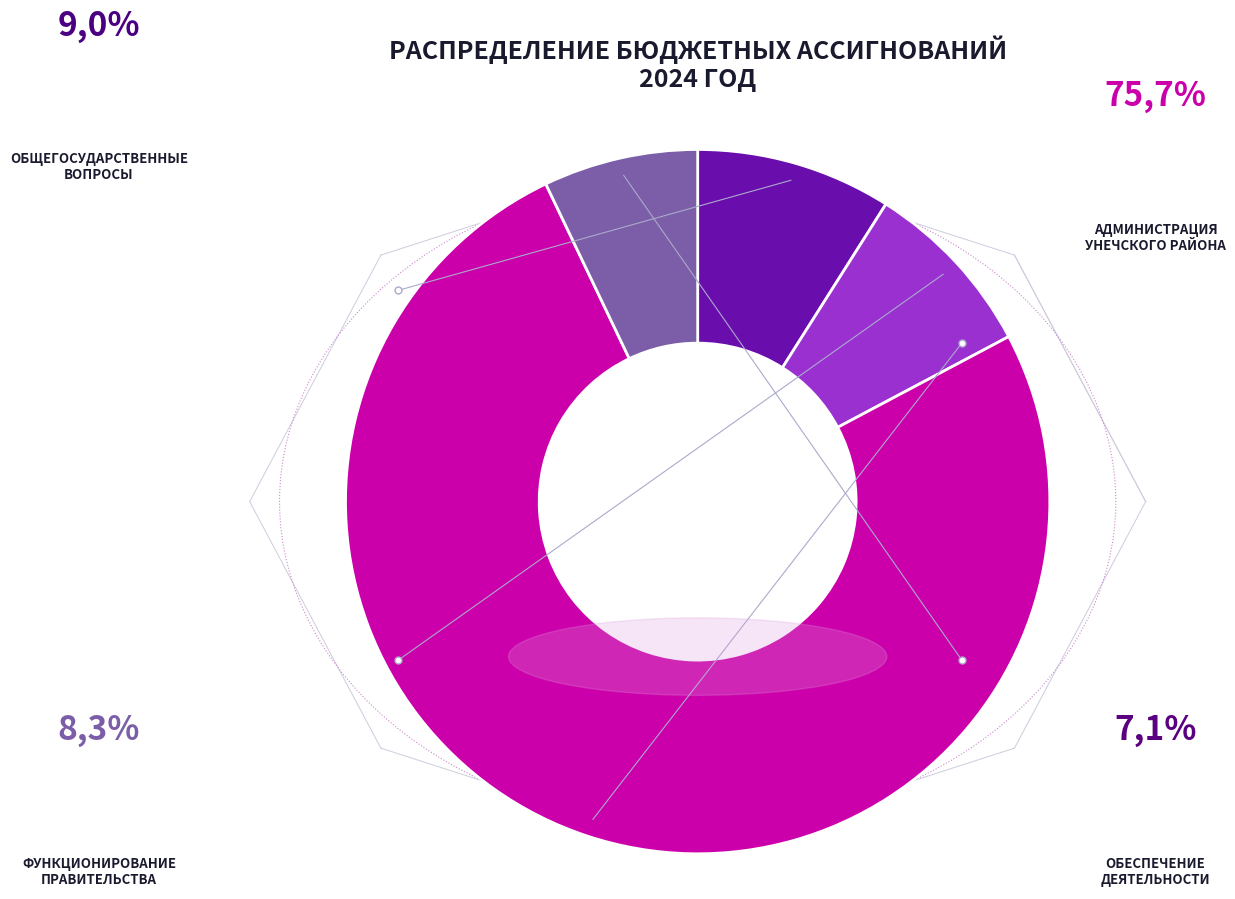

What is the change in value from Общегосударственные вопросы to Функционирование Правительства?

-3312465.0